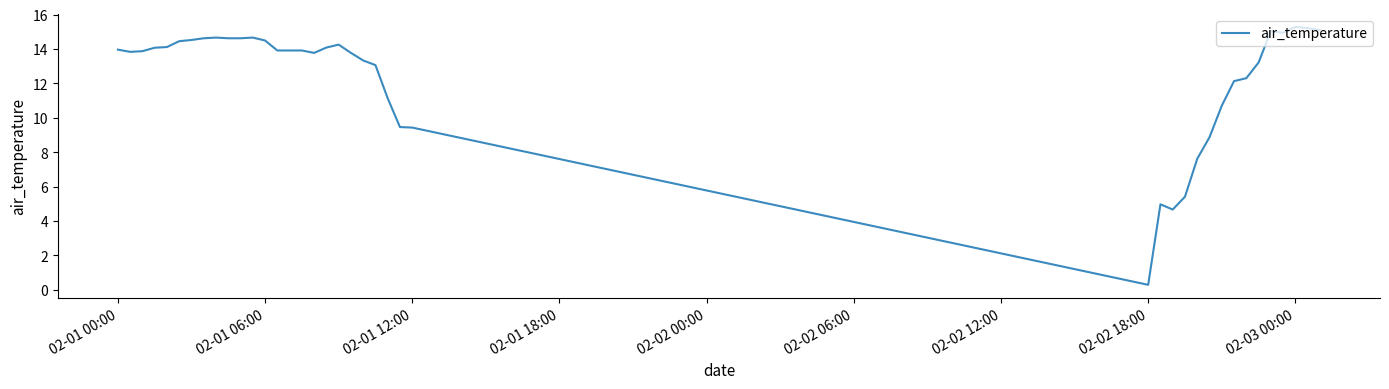

What is the difference between the maximum and minimum values?

15.0